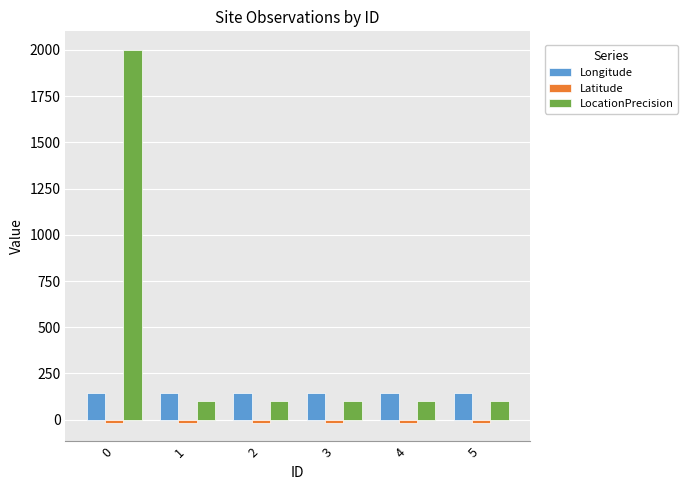

What value does the LocationPrecision series have at 2?

100.0